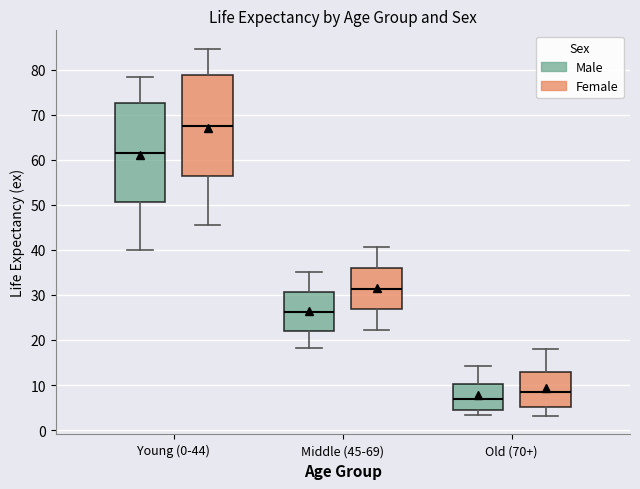

Reading left to right, read every box against the y-axis: the position of its median line, the range the box covers, and the ends of its whiskers. The values are not printed on the chart, so give them approximately, as read against the axis.

Young (0-44) (Male): median 62, box 51 to 73, whiskers 40 to 79
Young (0-44) (Female): median 68, box 57 to 79, whiskers 46 to 85
Middle (45-69) (Male): median 26, box 22 to 31, whiskers 18 to 35
Middle (45-69) (Female): median 31, box 27 to 36, whiskers 22 to 41
Old (70+) (Male): median 7, box 5 to 10, whiskers 3 to 14
Old (70+) (Female): median 9, box 5 to 13, whiskers 3 to 18